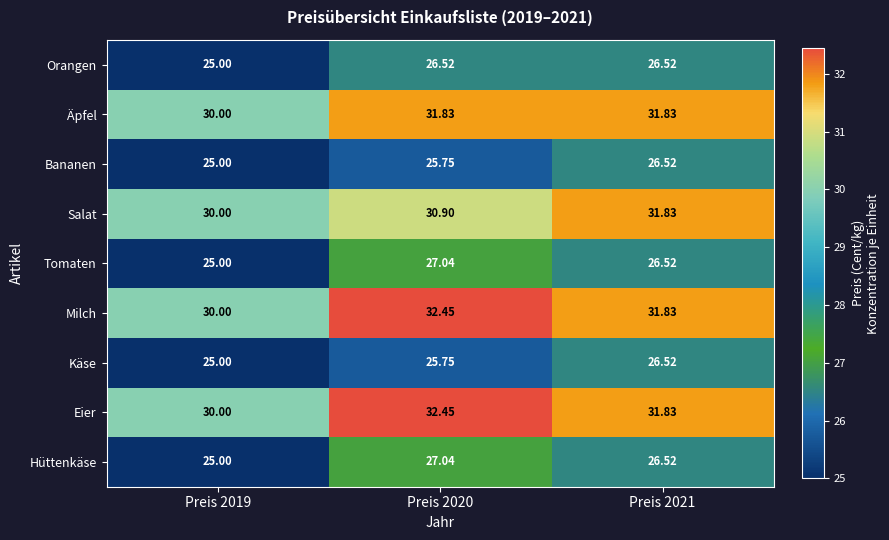

Which series changed the most between Preis 2020 and Preis 2021?

Salat